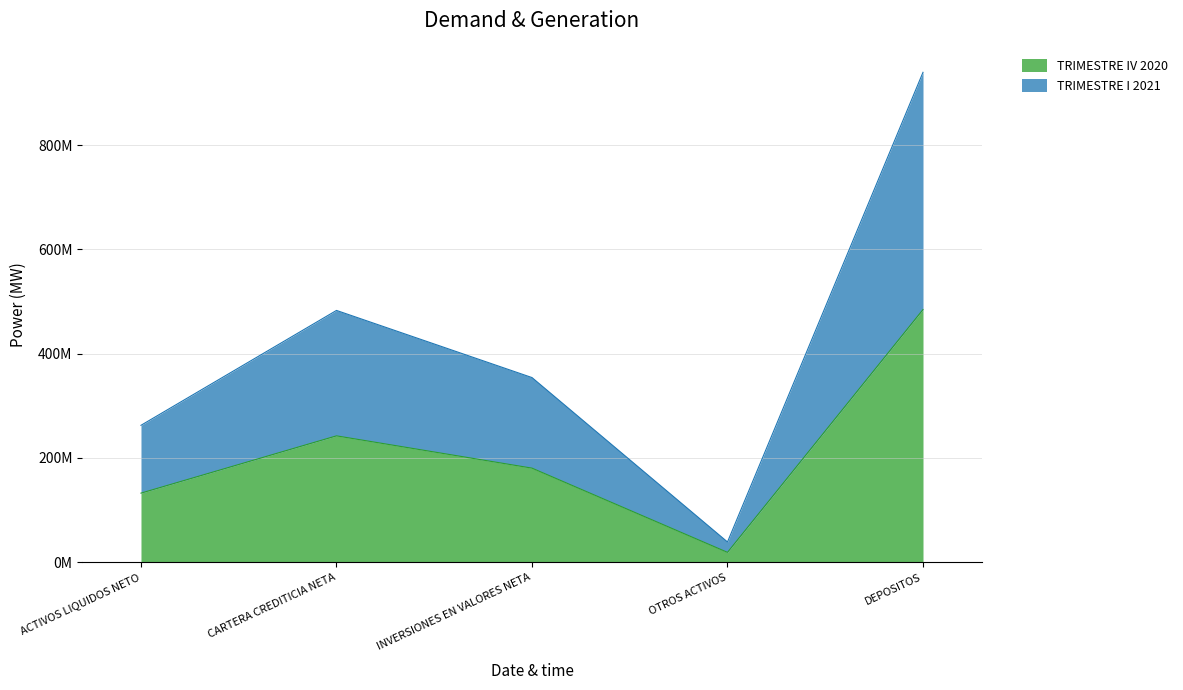

True or false: TRIMESTRE I 2021 and TRIMESTRE IV 2020 cross at least once.

False